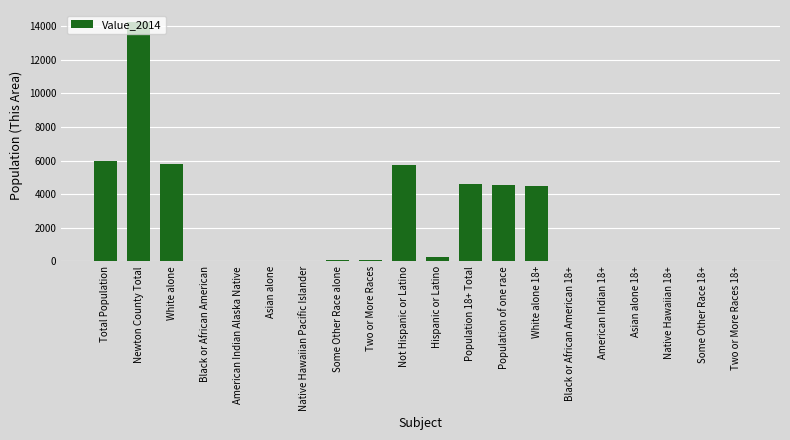

True or false: the data shows 4607 at Population 18+ Total.

True